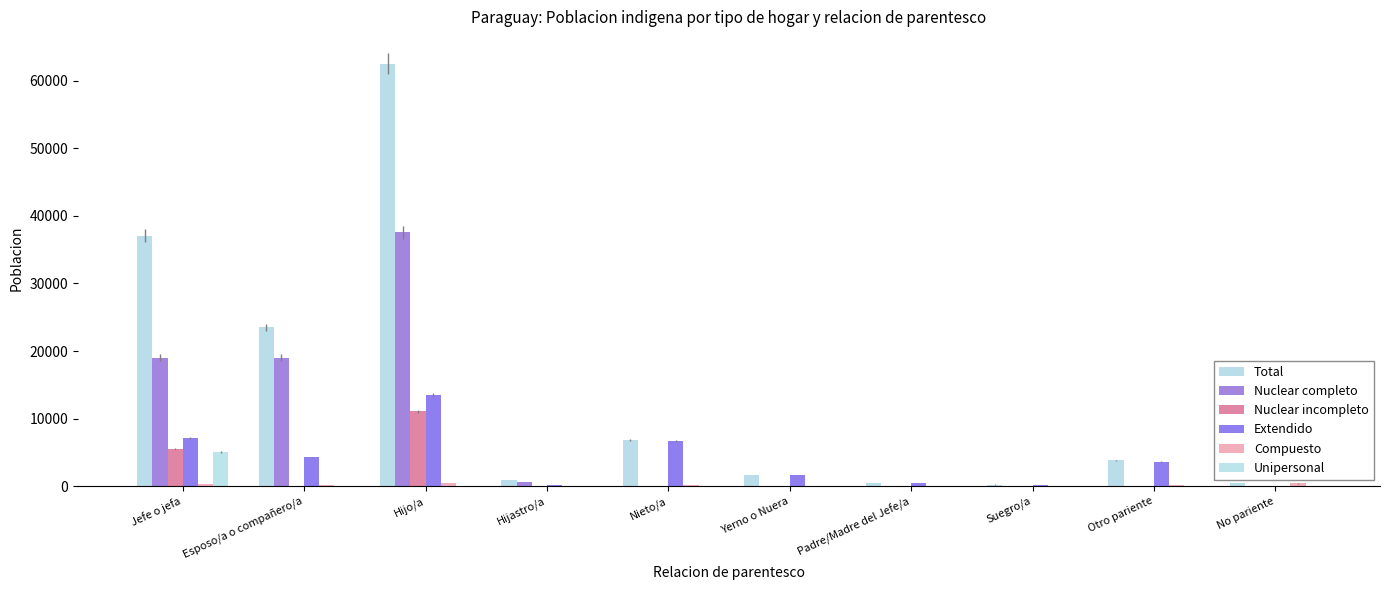

How many categories are shown in the chart?

10